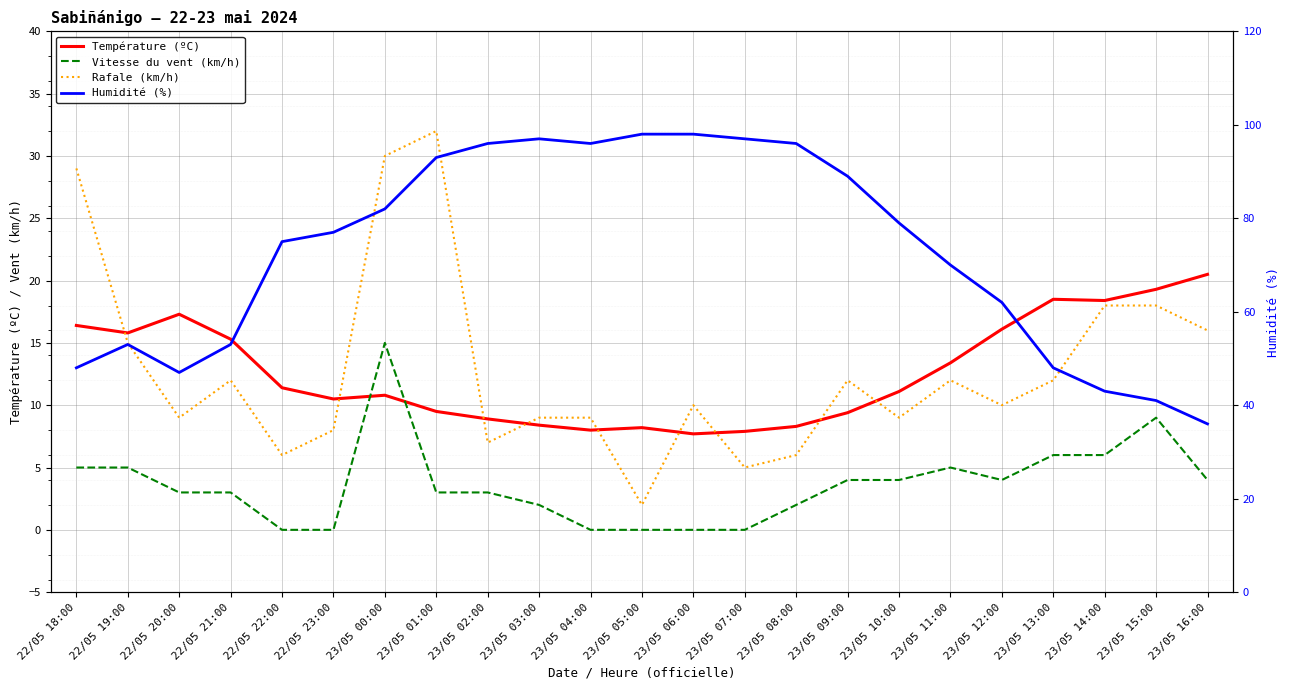

What is the difference between the Humidité (%) values at 23/05 13:00 and 23/05 11:00?

22.0